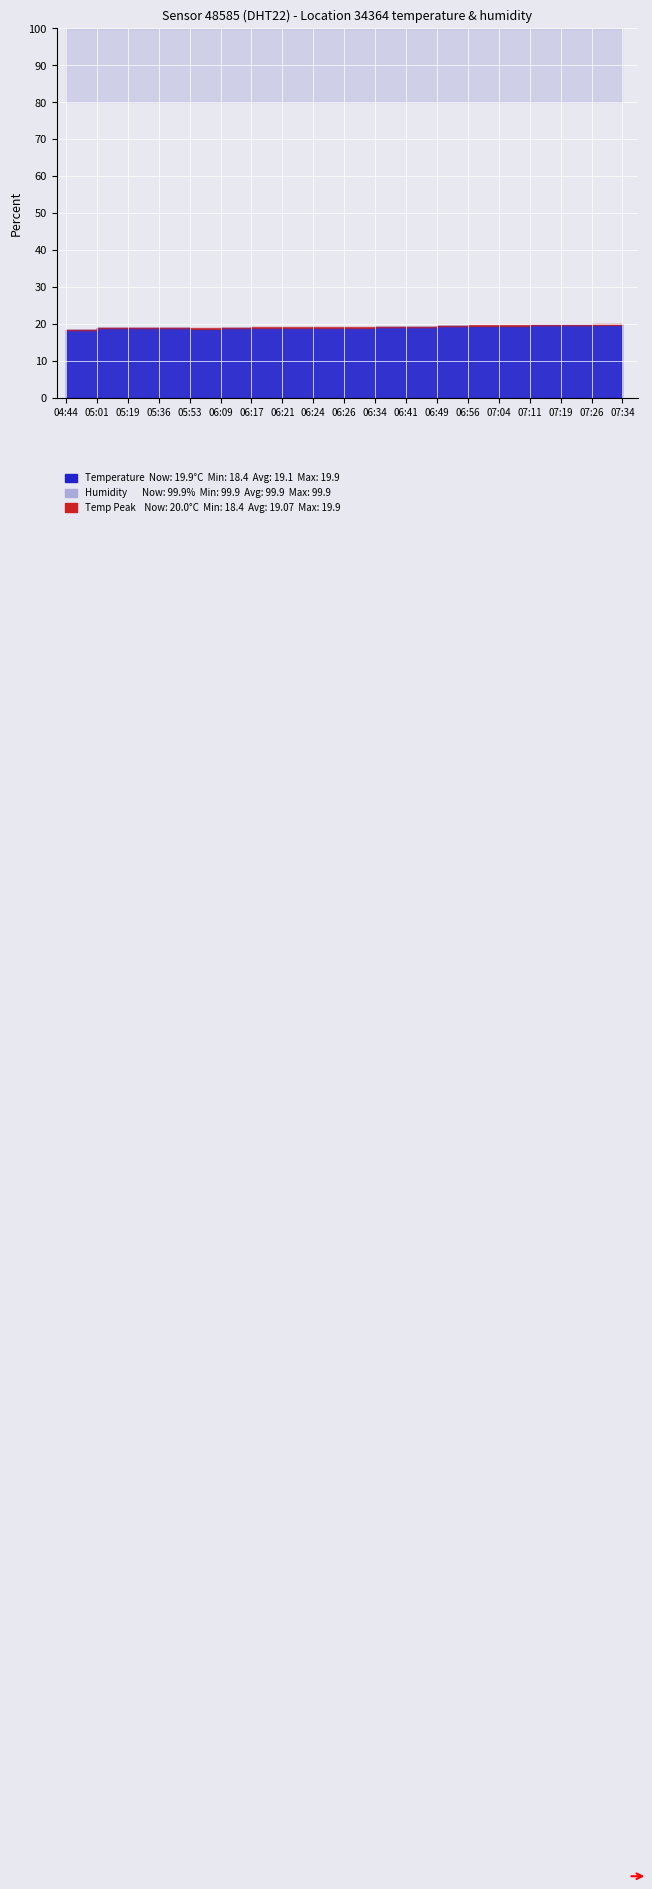

Does the chart display data point markers on the line(s)?

No